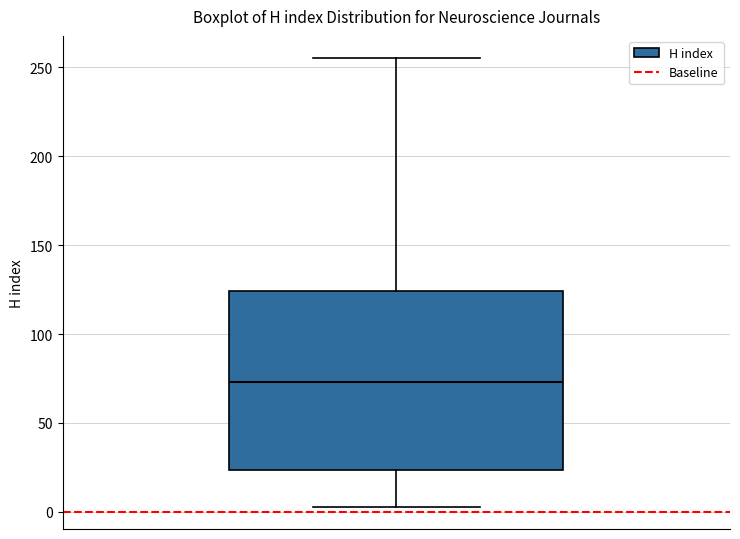

Where is the upper edge of the box on the y-axis? The values are not printed on the chart, so give them approximately, as read against the axis.

125